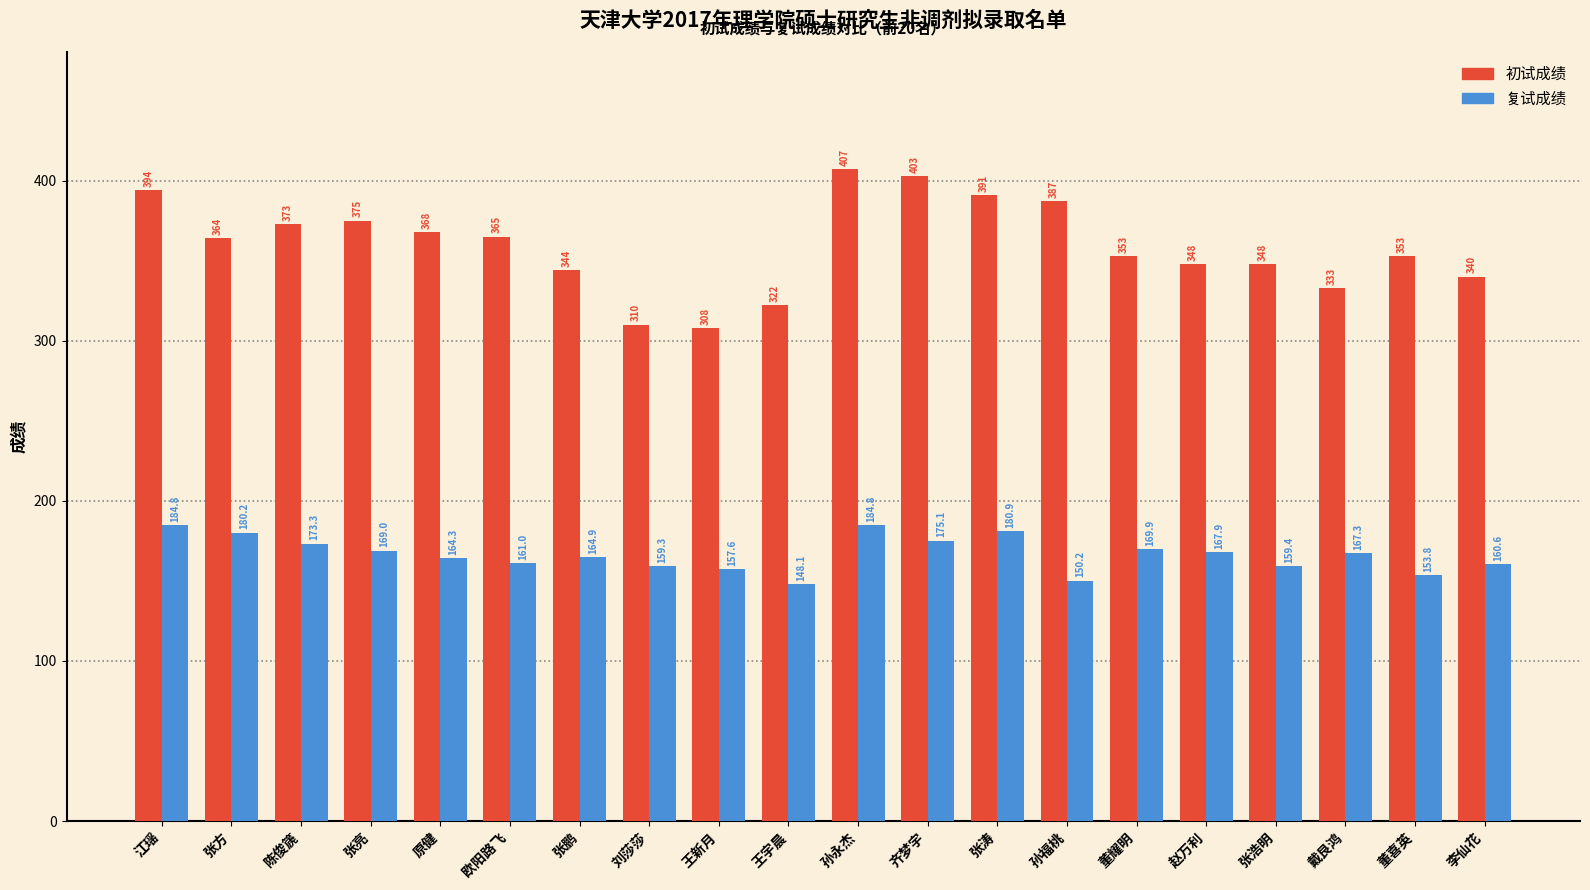

Rank the series at 李仙花 from lowest to highest value.

复试成绩, 初试成绩